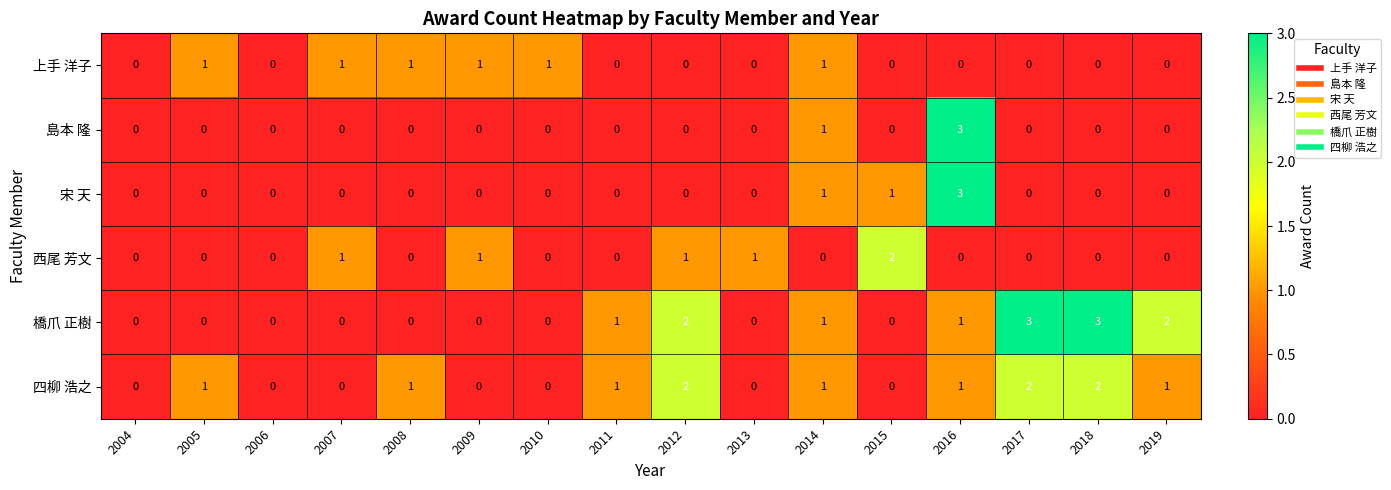

Count the 西尾 芳文 values in the range 0 to 1.

15